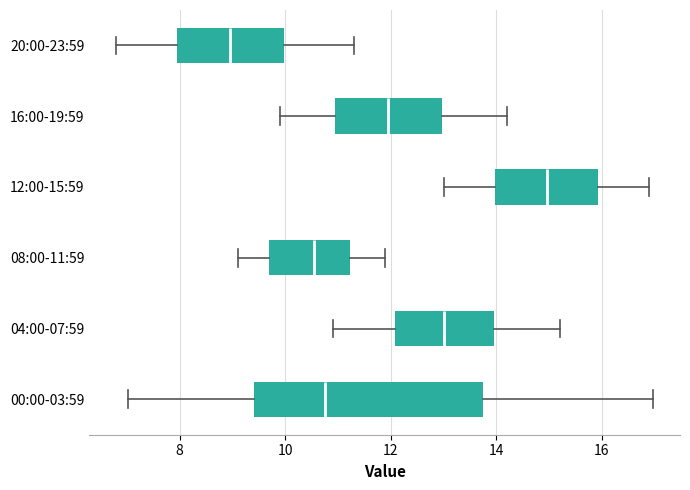

Which box has the furthest to the right median line?

12:00-15:59